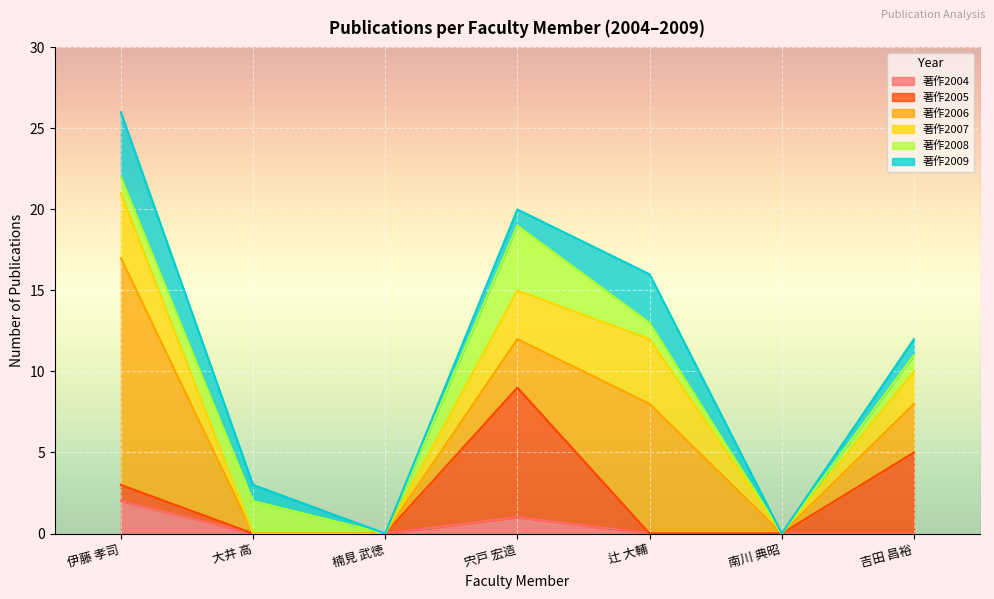

Rank the categories by 著作2007 value from highest to lowest.

伊藤 孝司, 辻 大輔, 宍戸 宏造, 吉田 昌裕, 大井 高, 楠見 武徳, 南川 典昭